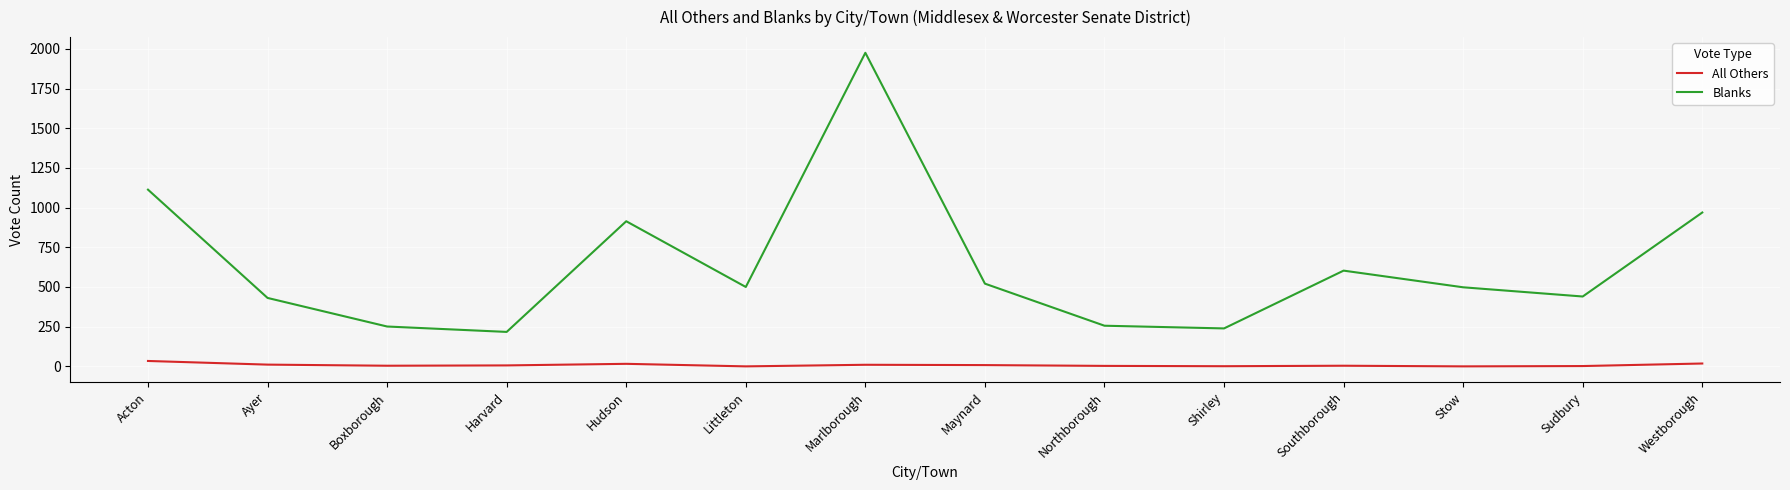

List the series in order of their overall mean, lowest first.

All Others, Blanks